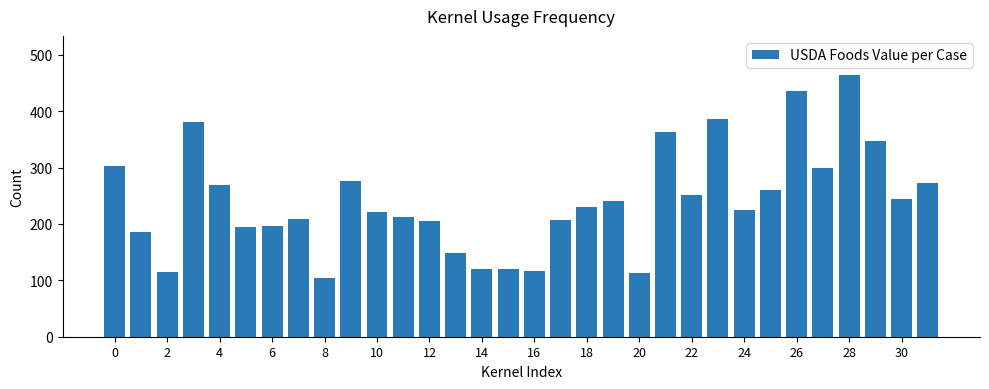

How many bars are there in total?

32